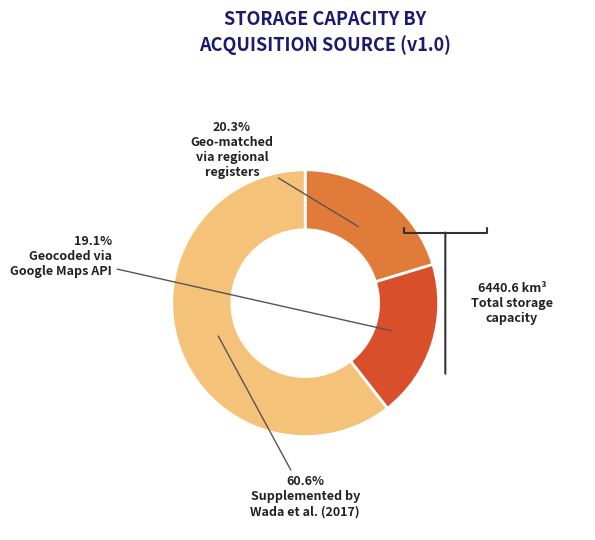

Is there any slice that represents more than half of the pie?

Yes